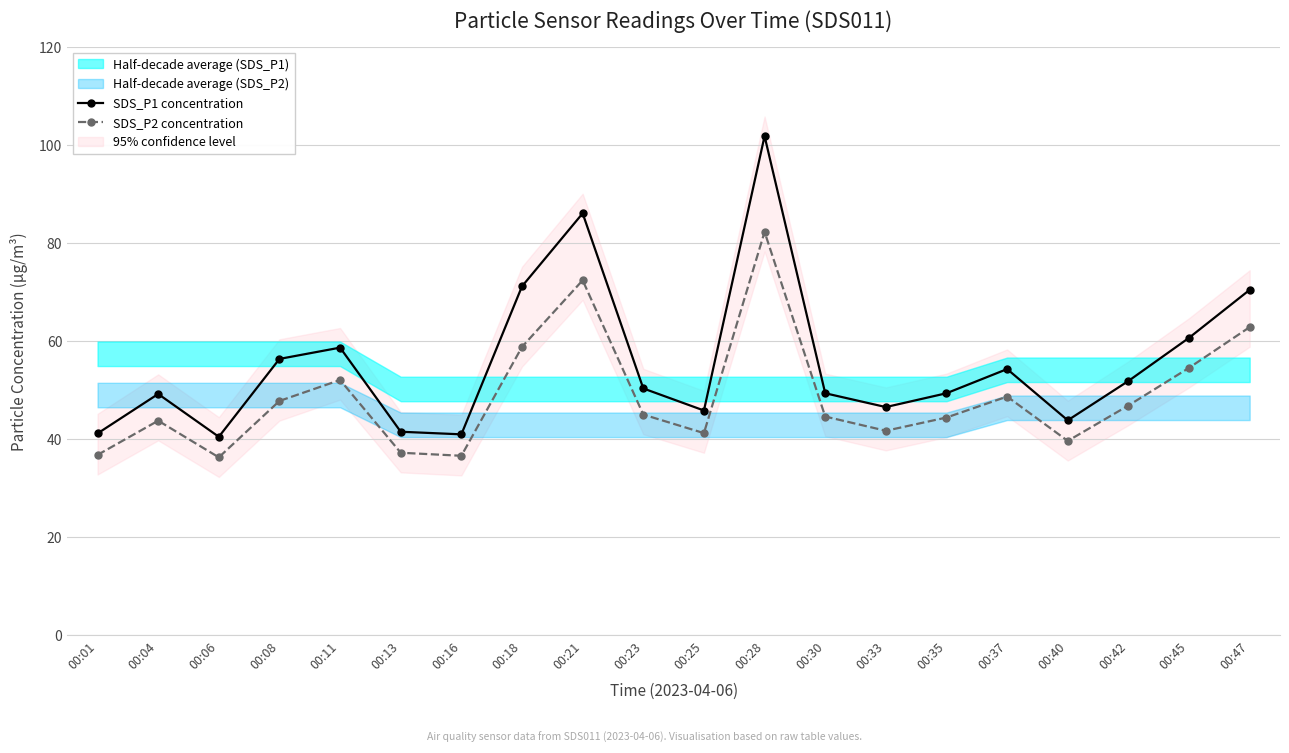

Does the chart display data point markers on the line(s)?

Yes